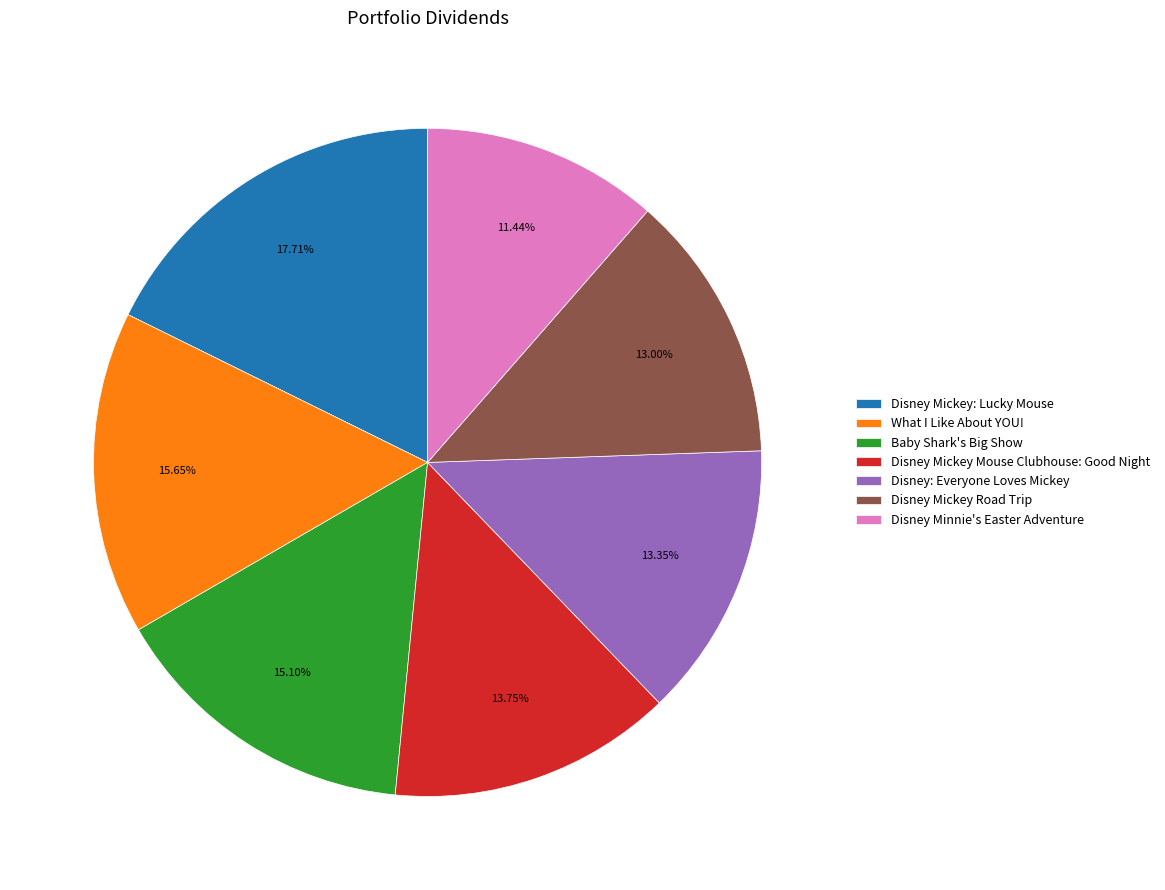

To the nearest percent, what is the difference between the largest and smallest slice percentages?

6%